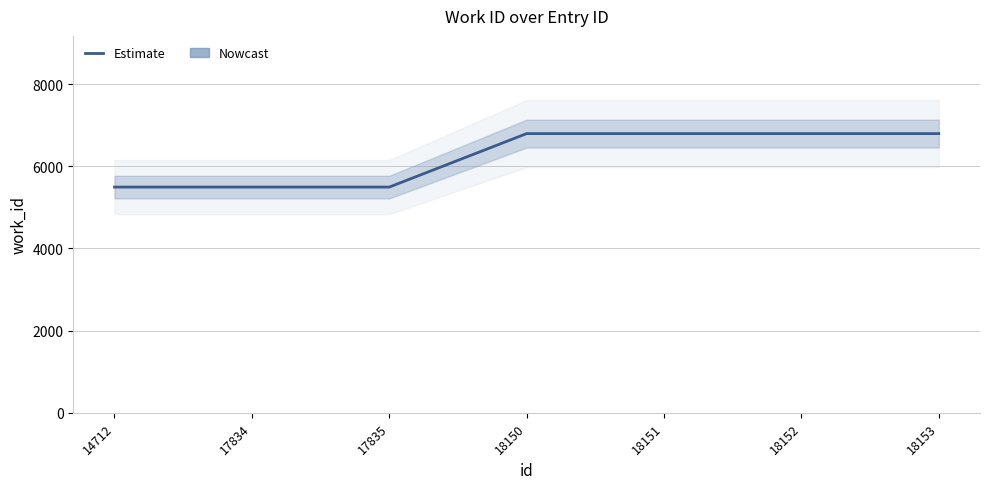

Does the chart have visible grid lines?

Yes